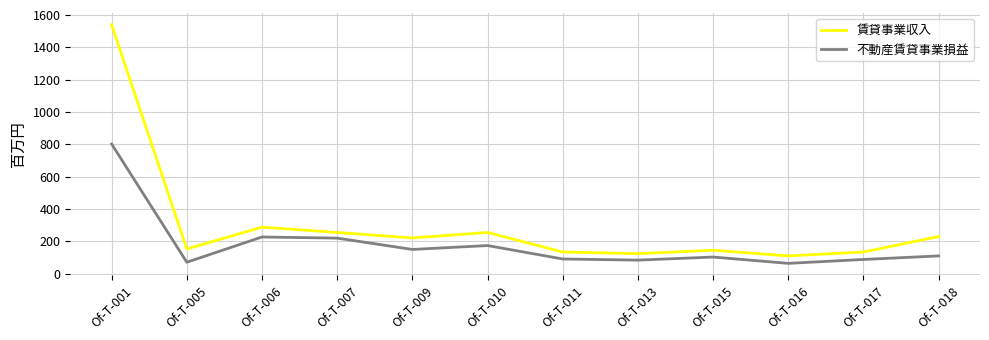

What is the difference between the maximum and minimum values in the 賃貸事業収入 series?

1430